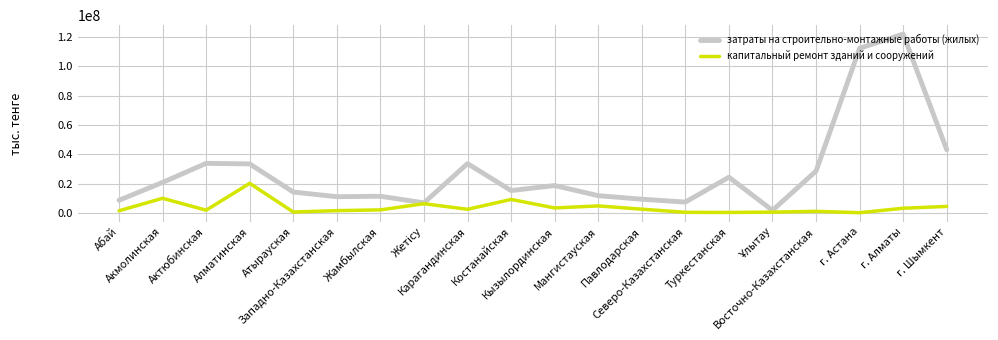

Count the number of categories in the chart.

20